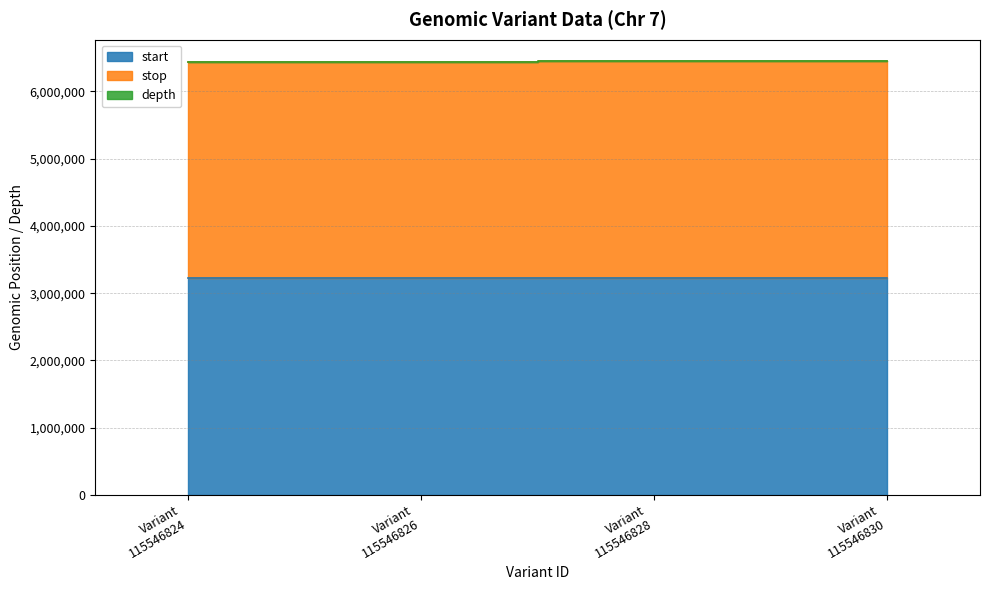

At which label is stop closest to 6440989?

Variant 115546826